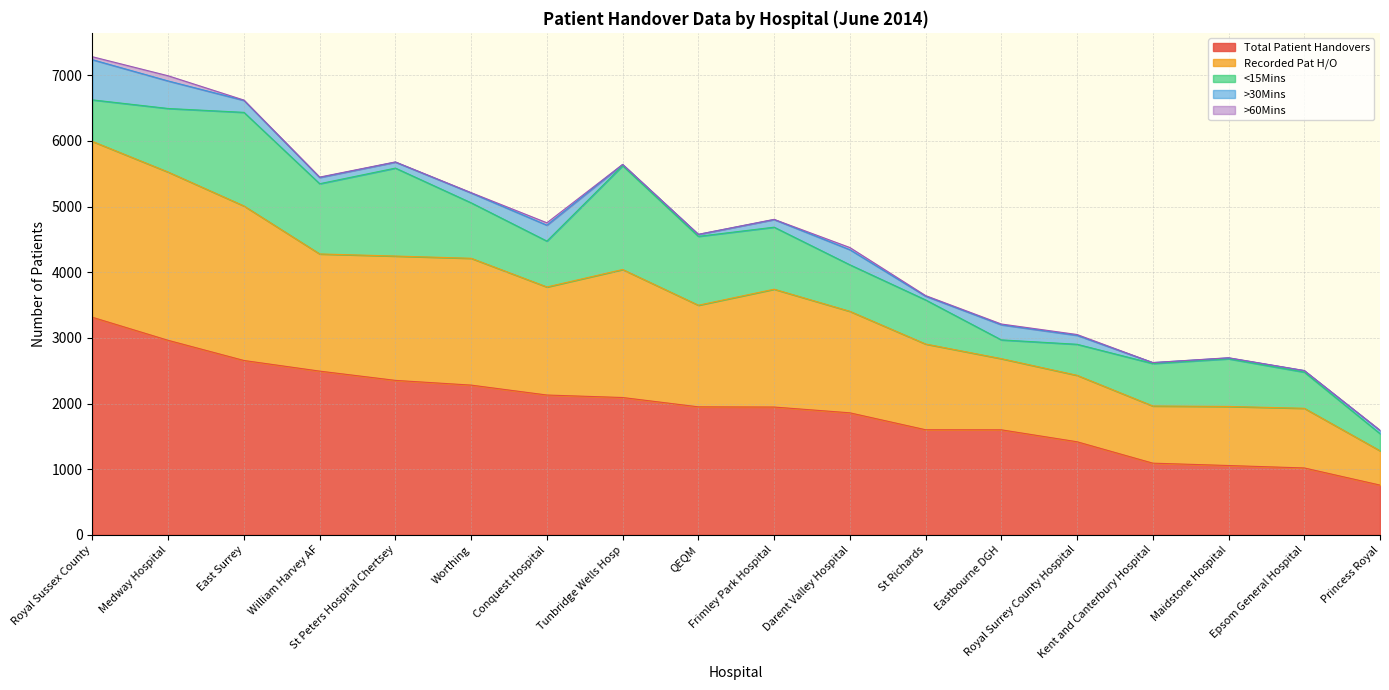

What is the average value of the Total Patient Handovers series?

1921